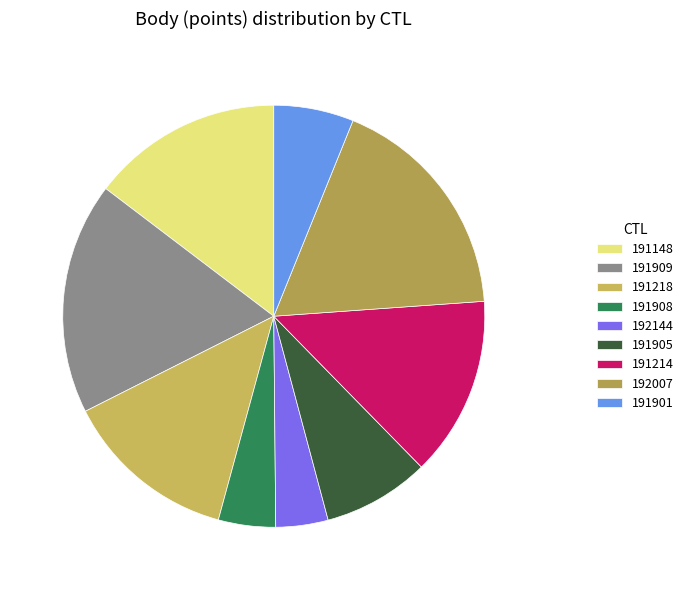

How many slices are in this pie chart?

9